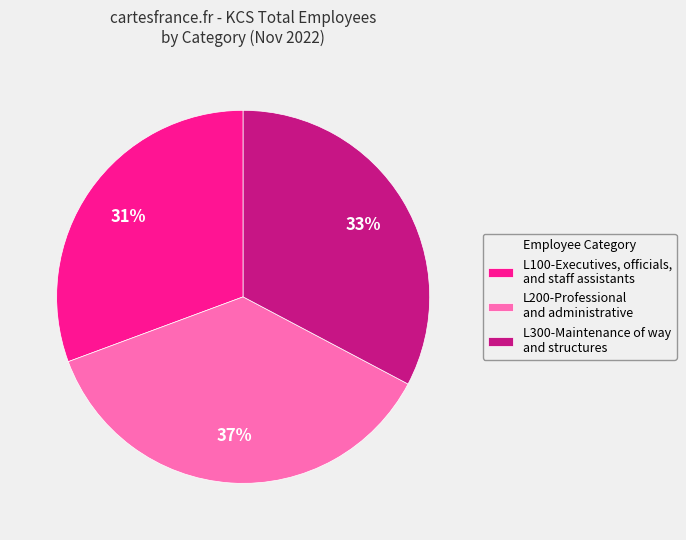

Is there a majority slice in this chart?

No